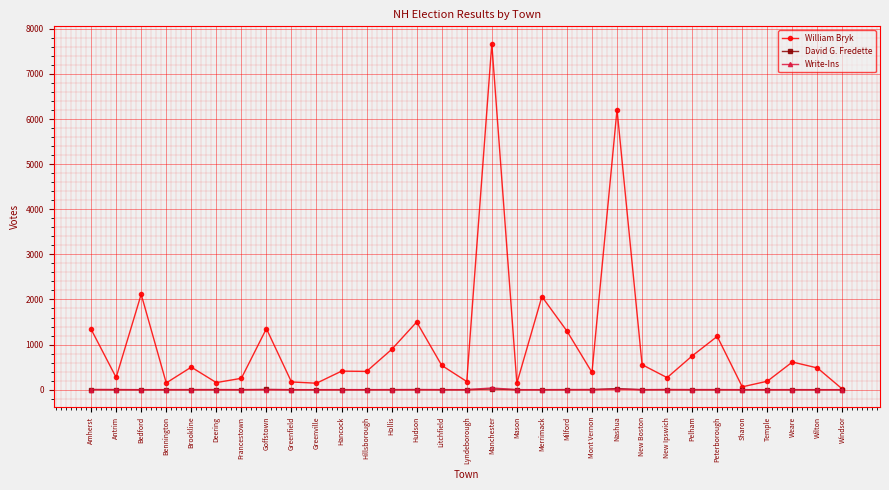

How many distinct data groups are displayed?

3